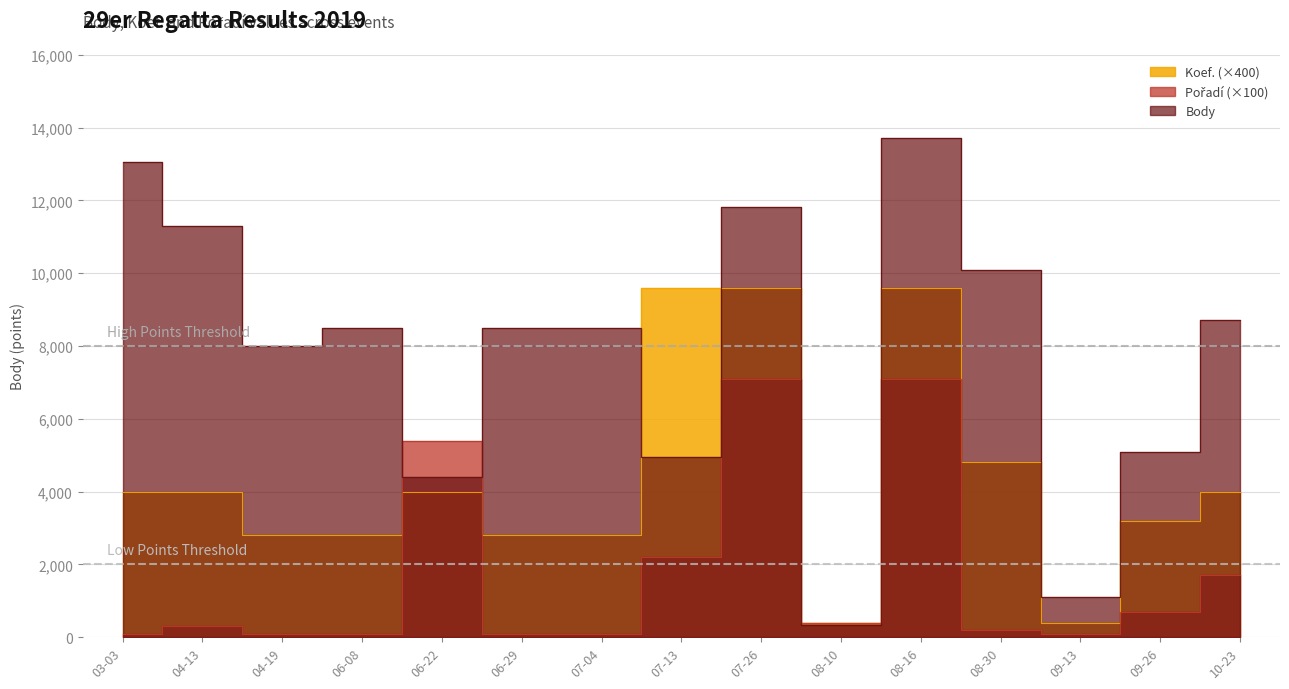

In Pořadí, how many points are lower than both neighbors (excluding endpoints)?

2